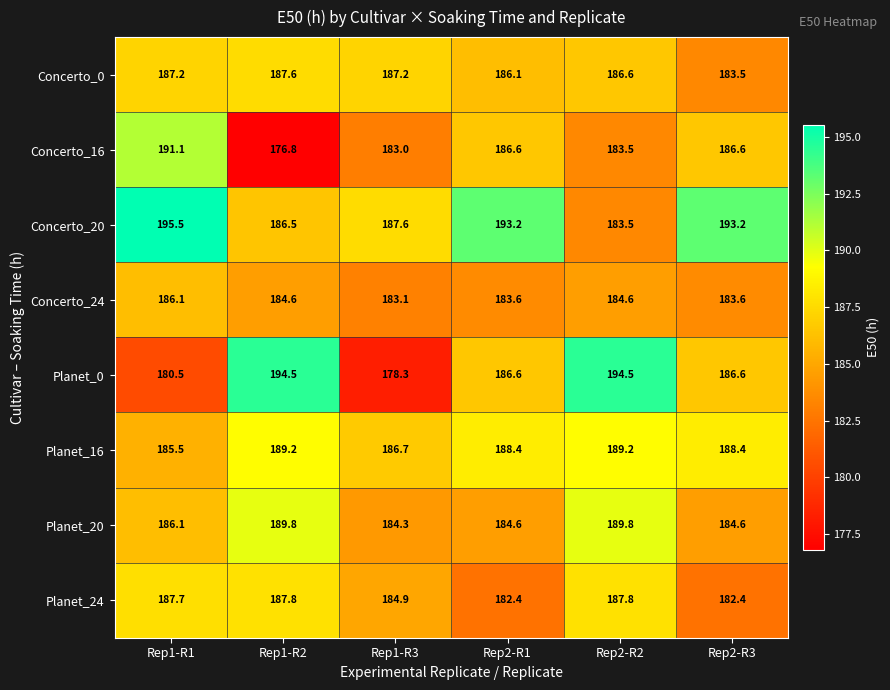

What is the total value across all series at Rep2-R1?

1491.5